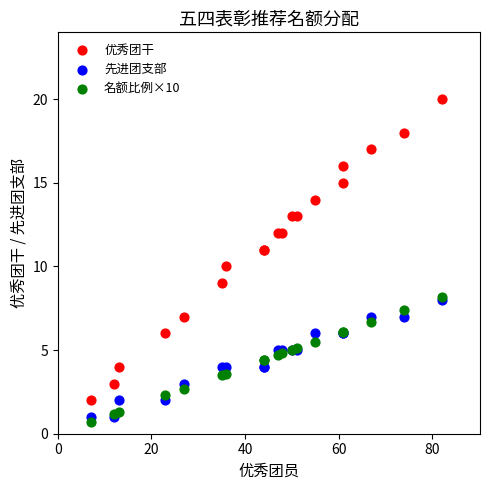

Which series contains the highest Y value?

优秀团干